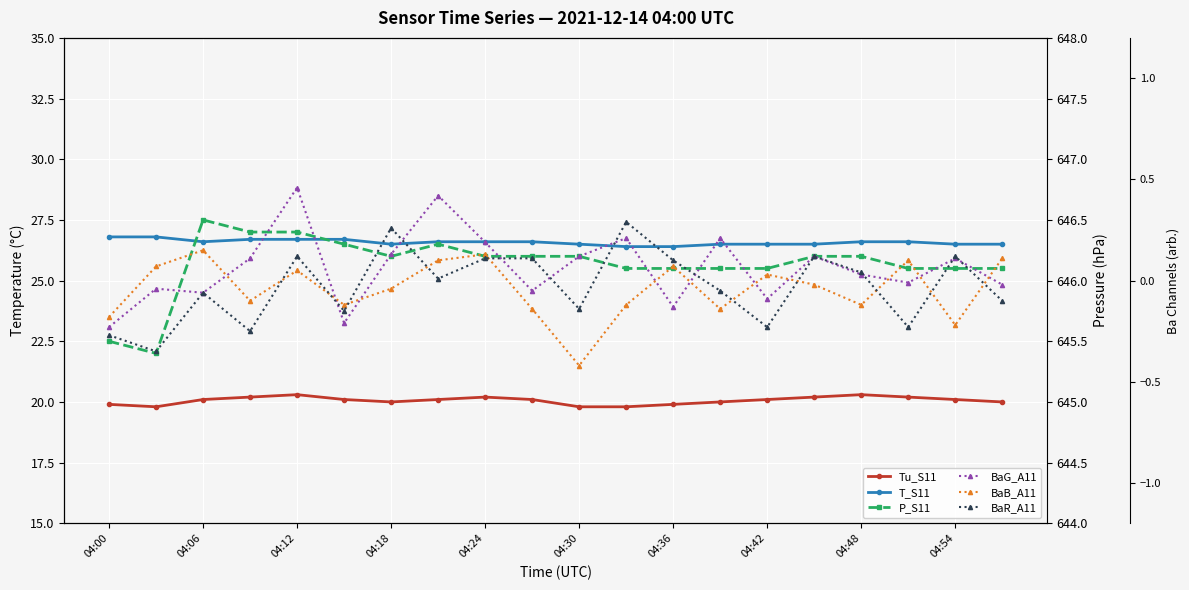

True or false: BaG_A11 and T_S11 cross at least once.

False